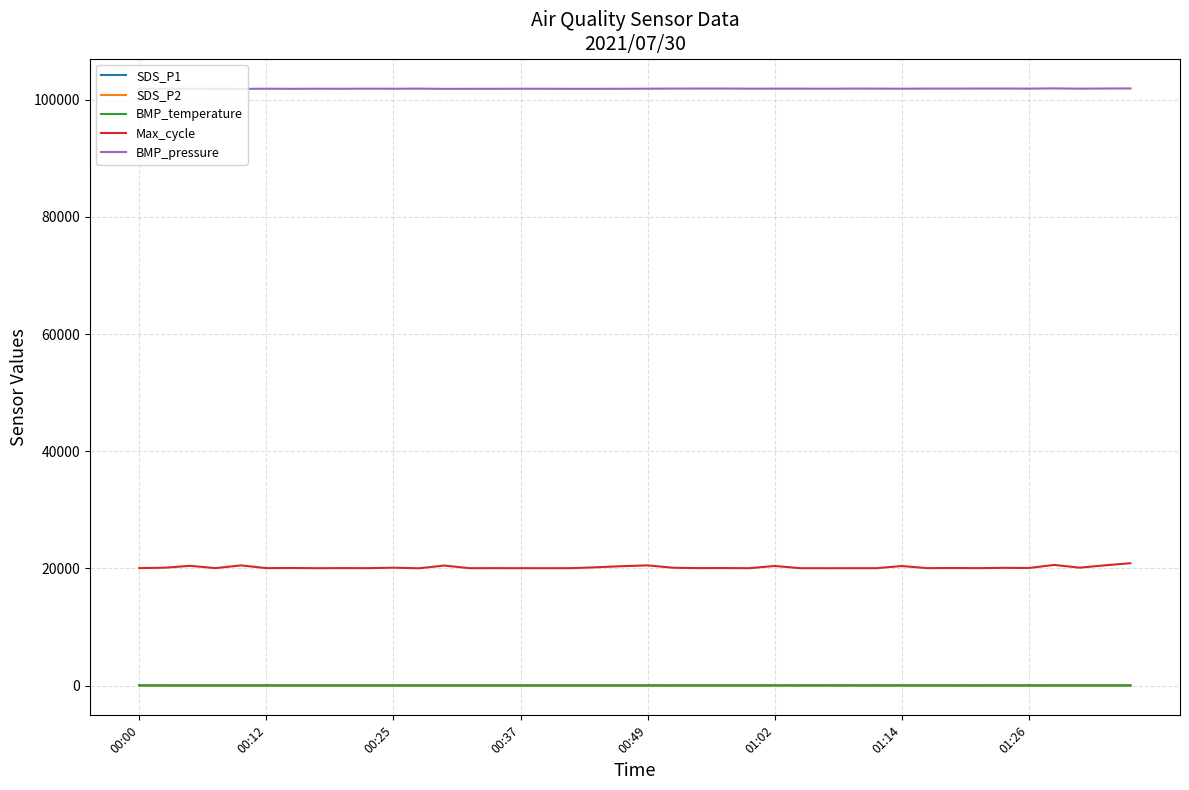

True or false: BMP_pressure and BMP_temperature cross at least once.

False